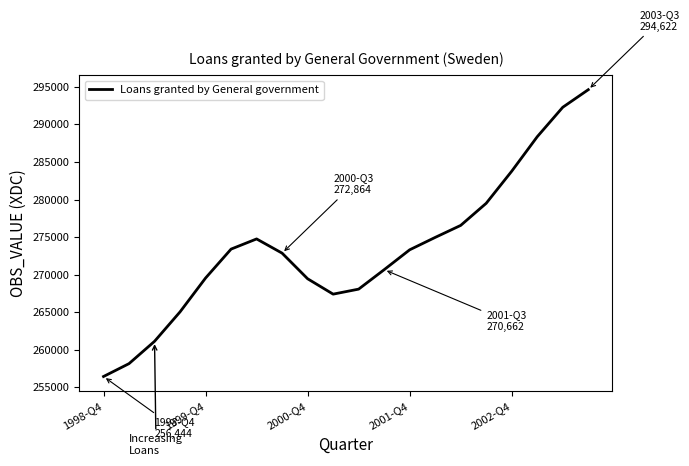

What is the maximum value shown in the chart?

294622.7